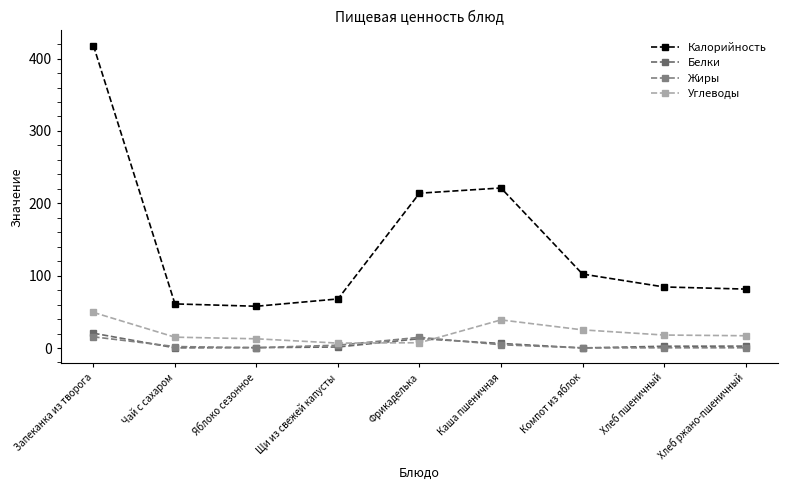

Between which two adjacent categories do Углеводы and Жиры first intersect?

Щи из свежей капусты and Фрикаделька